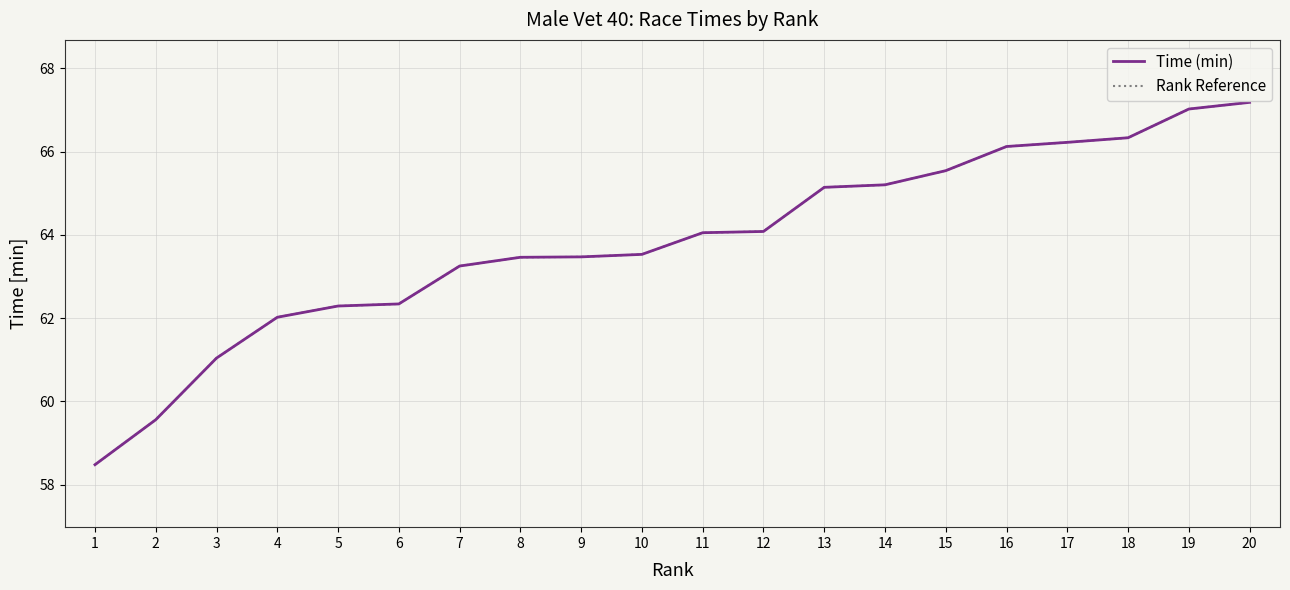

What value does the Rank Reference series have at 13?

65.1